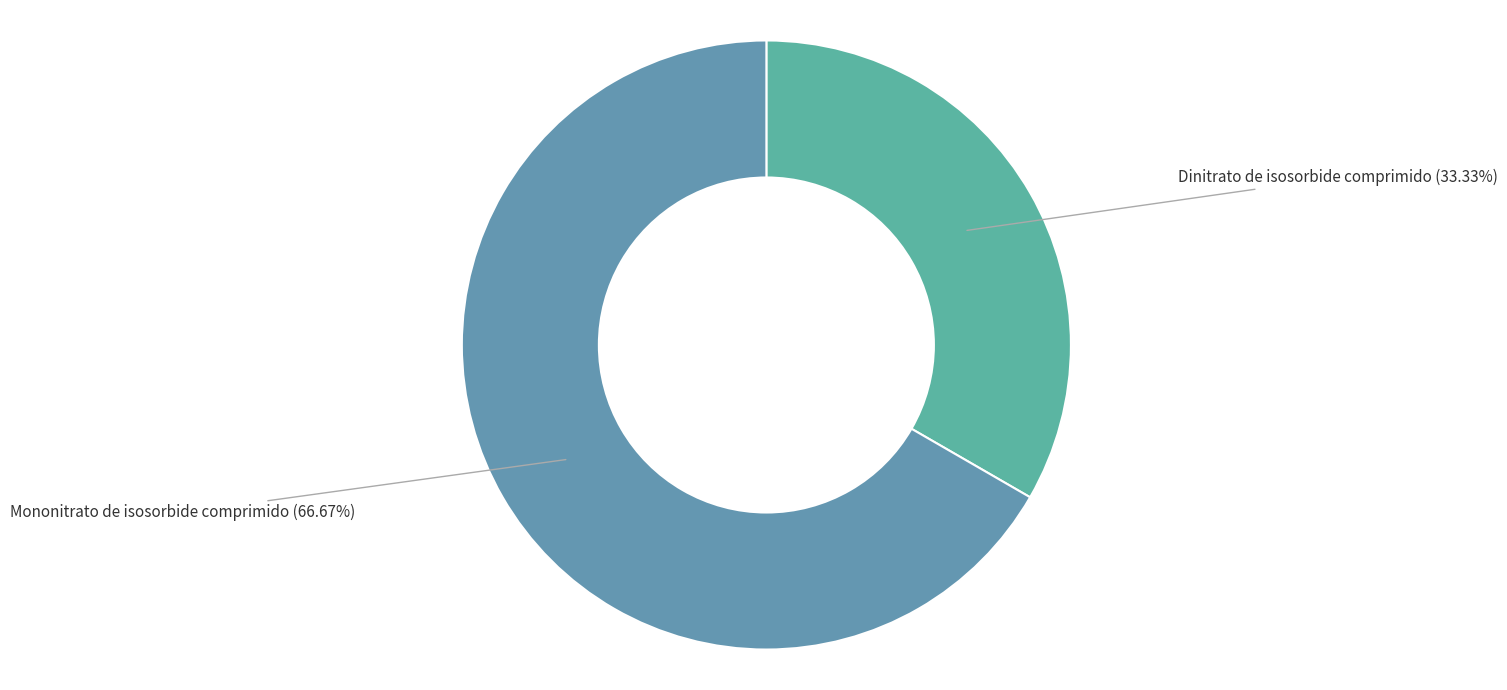

Combined, what portion of the pie is Dinitrato de isosorbide comprimido and Mononitrato de isosorbide comprimido?

100.0%